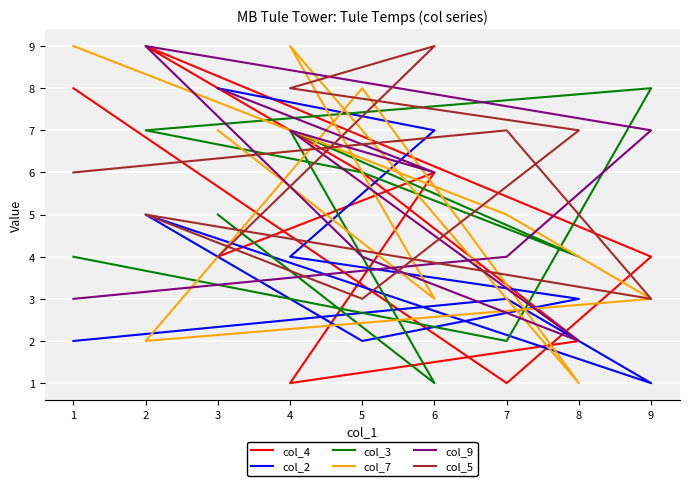

What is the lowest value of the col_4 series?

1